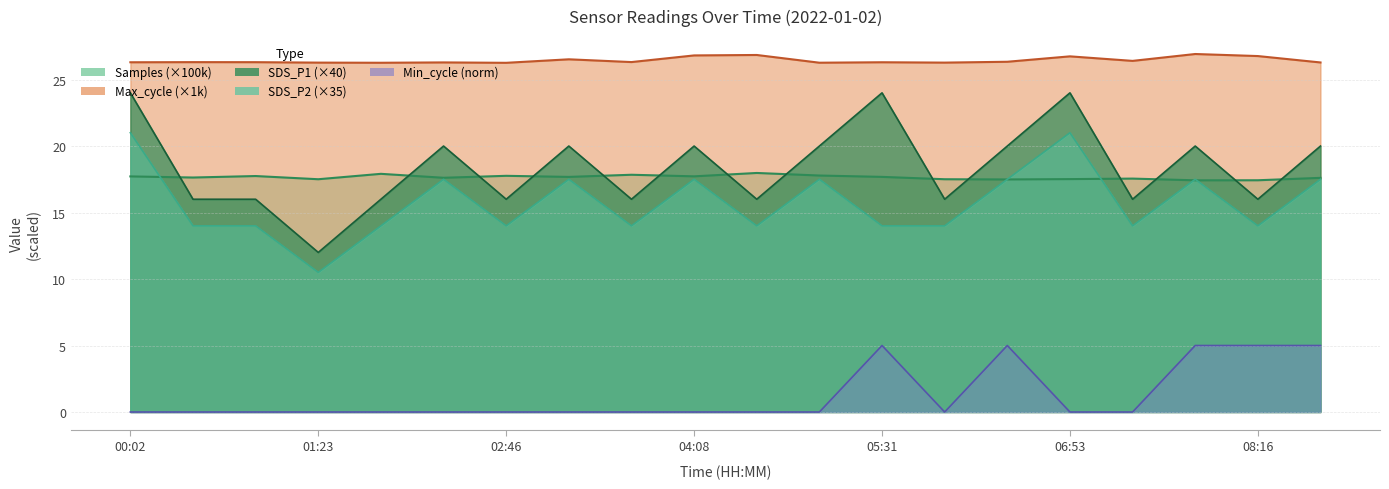

How many data points in SDS_P2 are above 14?

9